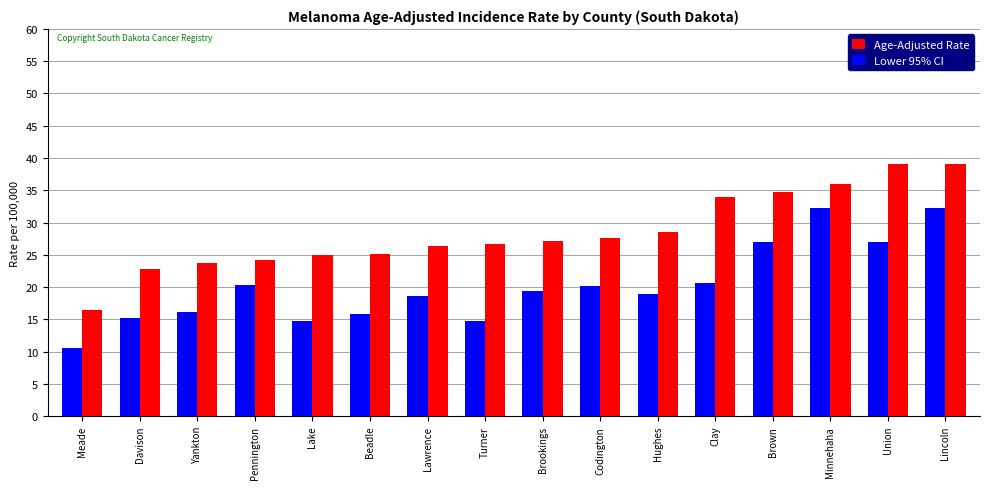

What is the average value of the Lower 95% CI series?

20.2